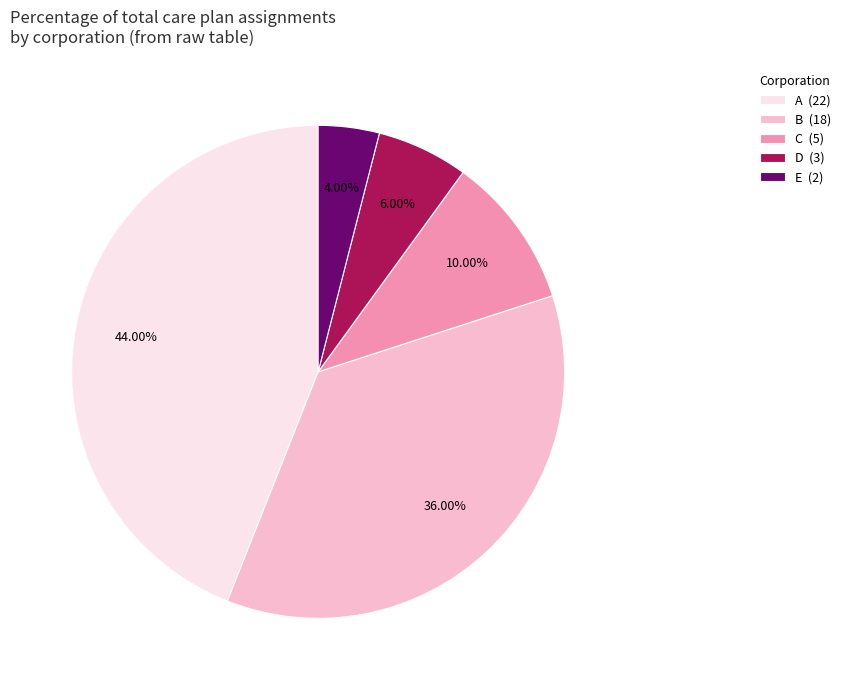

Is E the majority of the pie?

No